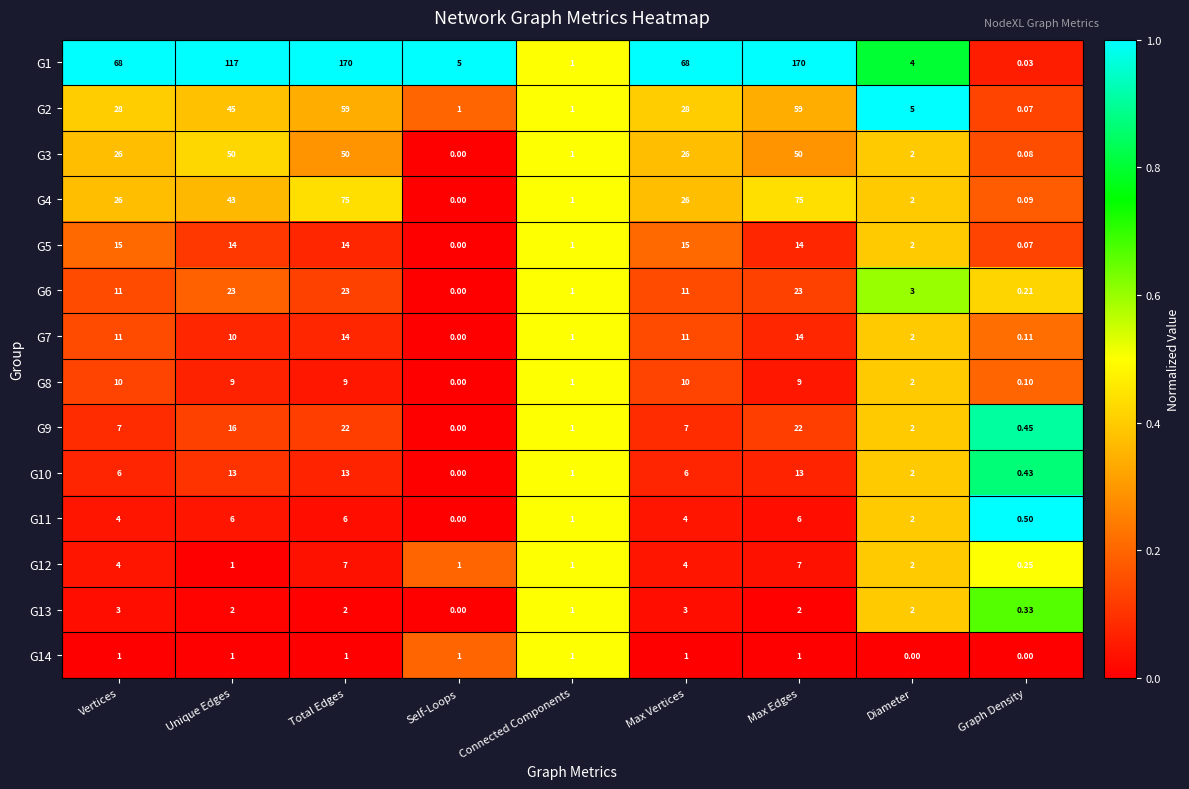

At which label is G4 closest to 37?

Unique Edges